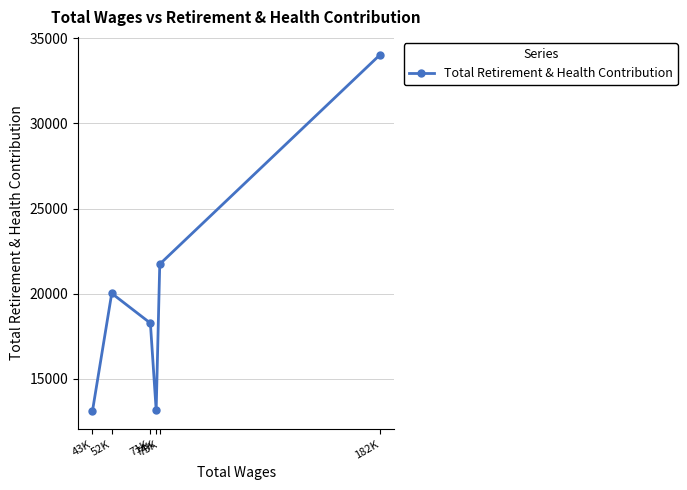

True or false: the data shows 27769 at 71K.

False